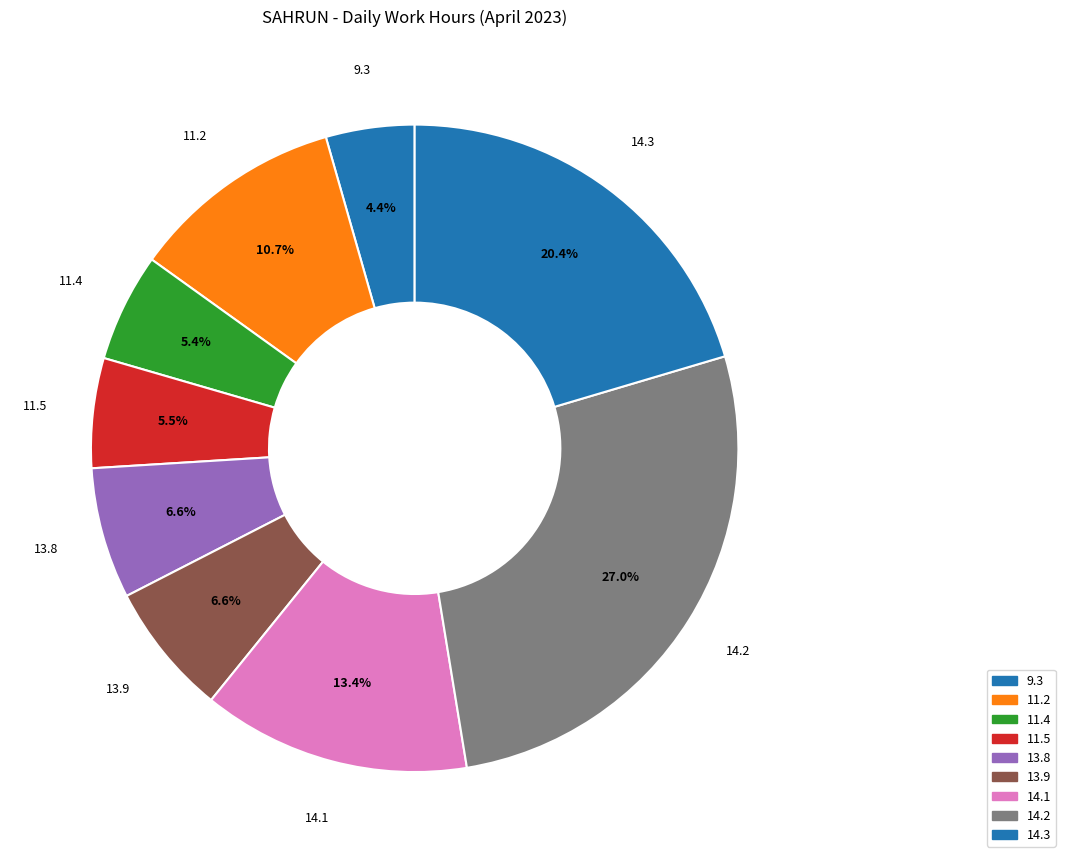

How many slices are in this pie chart?

9